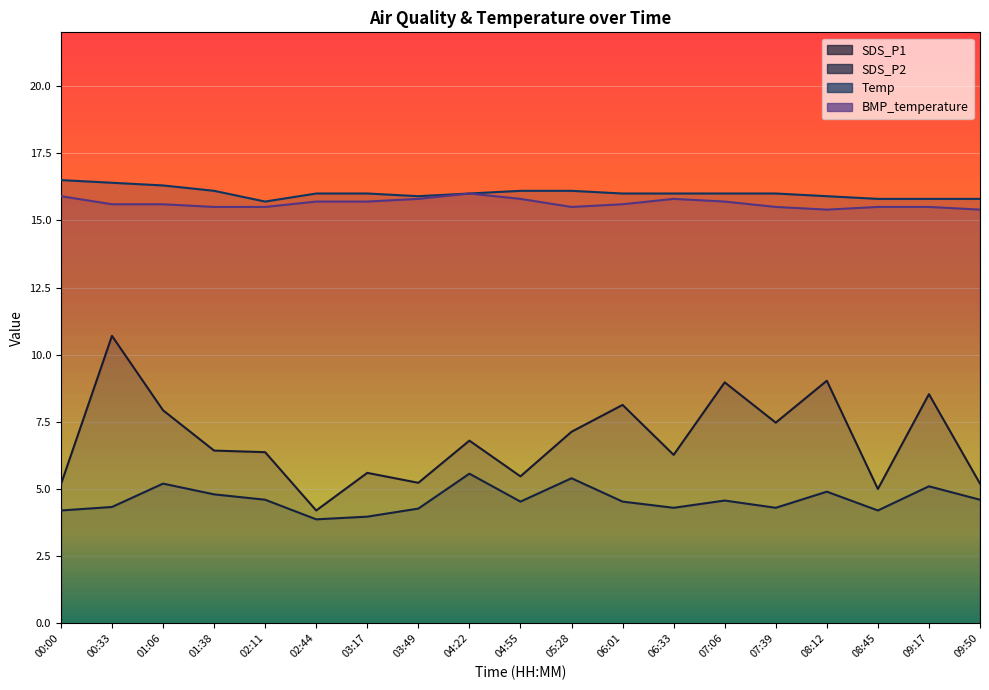

How many data points in SDS_P2 are less than 4?

2